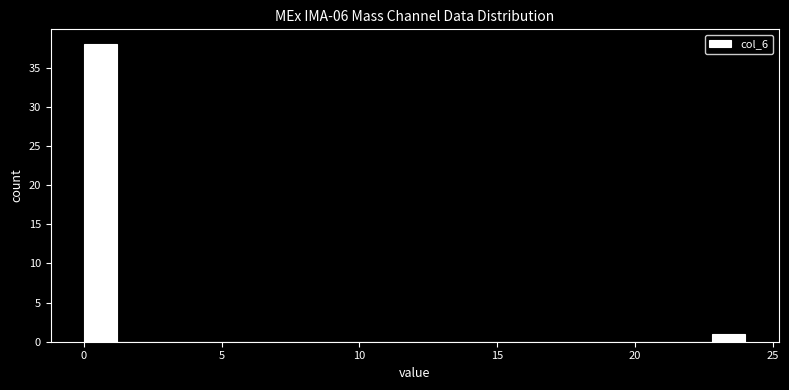

Read against the x-axis, roughly where is the centre of the tallest bar?

0.5